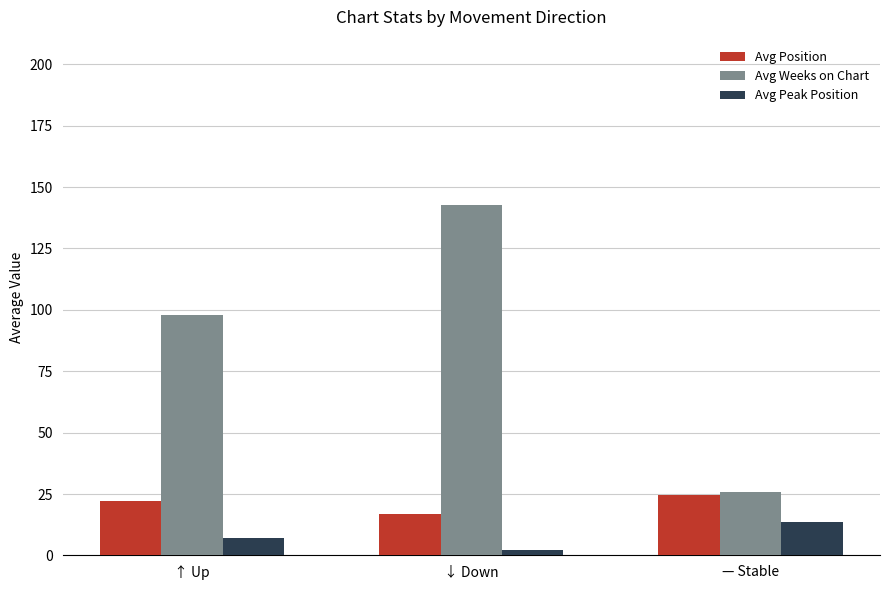

The value of Avg Weeks on Chart at — Stable is 39.8. True or false?

False